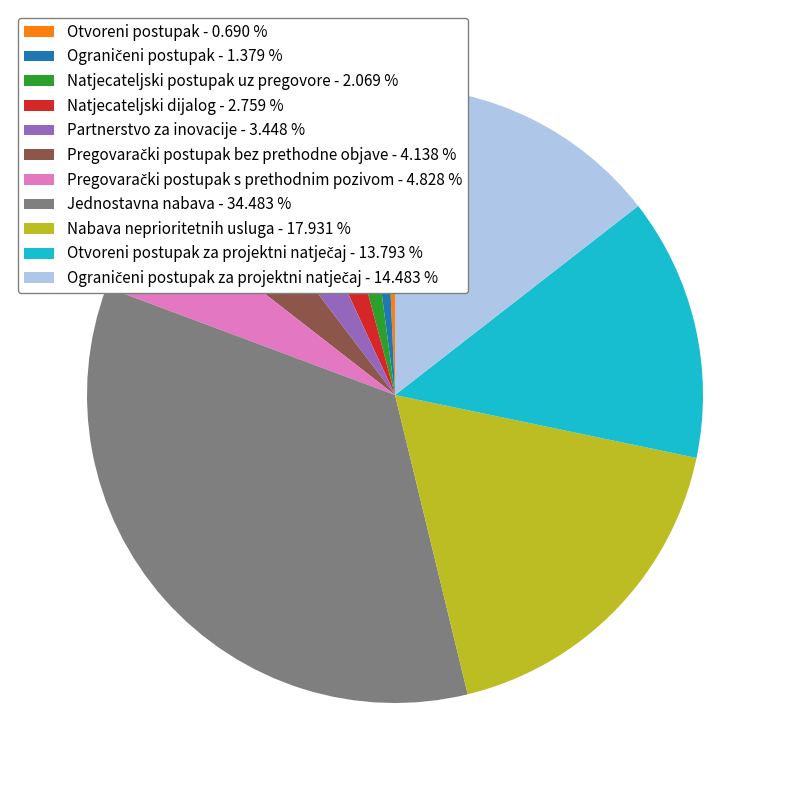

Which slice is the smallest?

Otvoreni postupak - 0.690 %